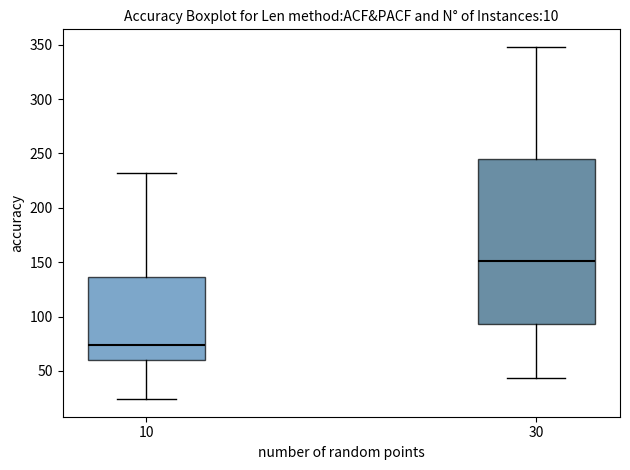

Where does the upper whisker of the box at x = 10 end on the y-axis? The values are not printed on the chart, so give them approximately, as read against the axis.

230